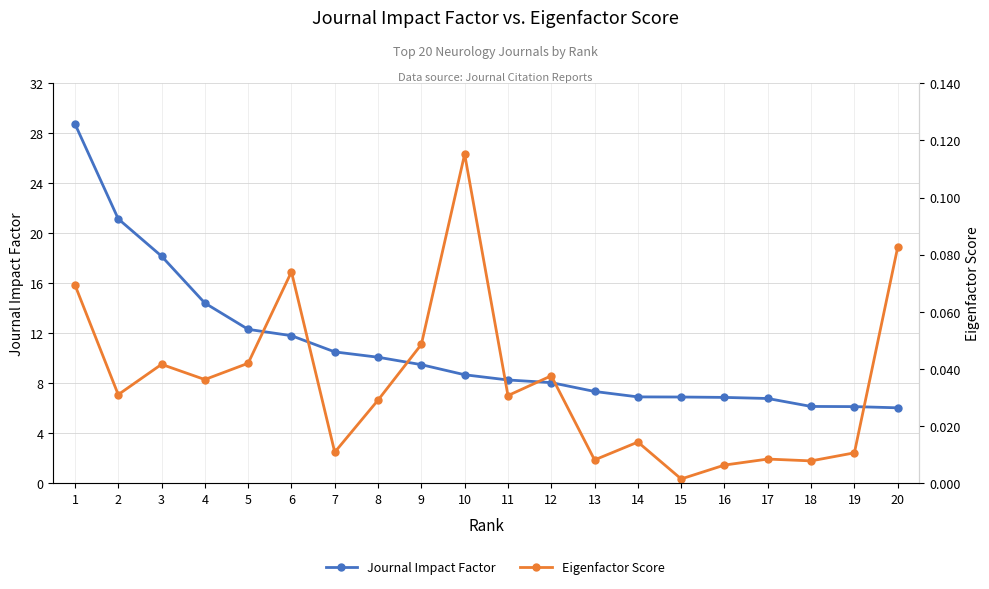

At how many categories does at least one series exceed 3?

20